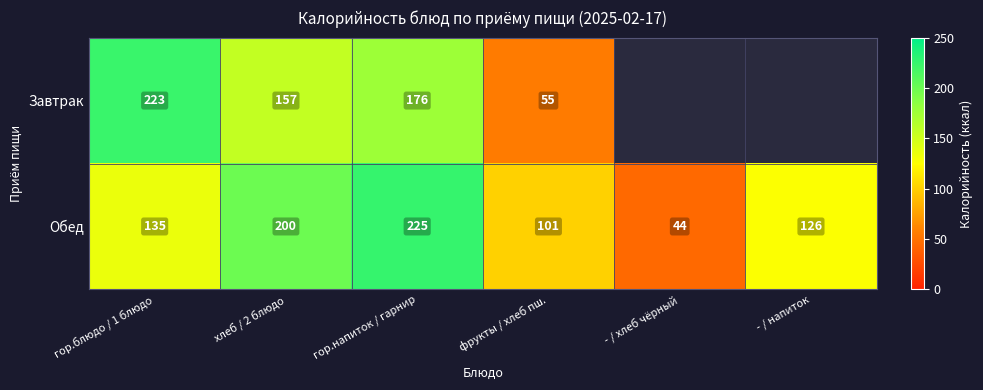

What is the spread (max minus min) of values at гор.блюдо / 1 блюдо?

88